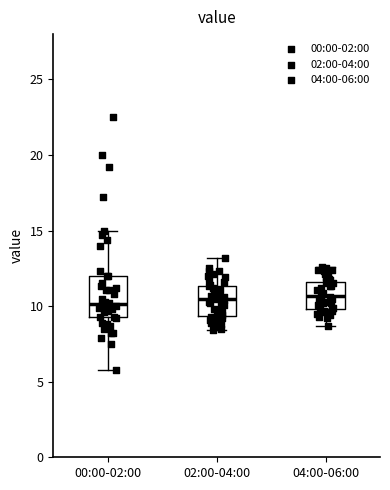

Which box is the tallest, from its lower edge to its upper edge?

00:00-02:00